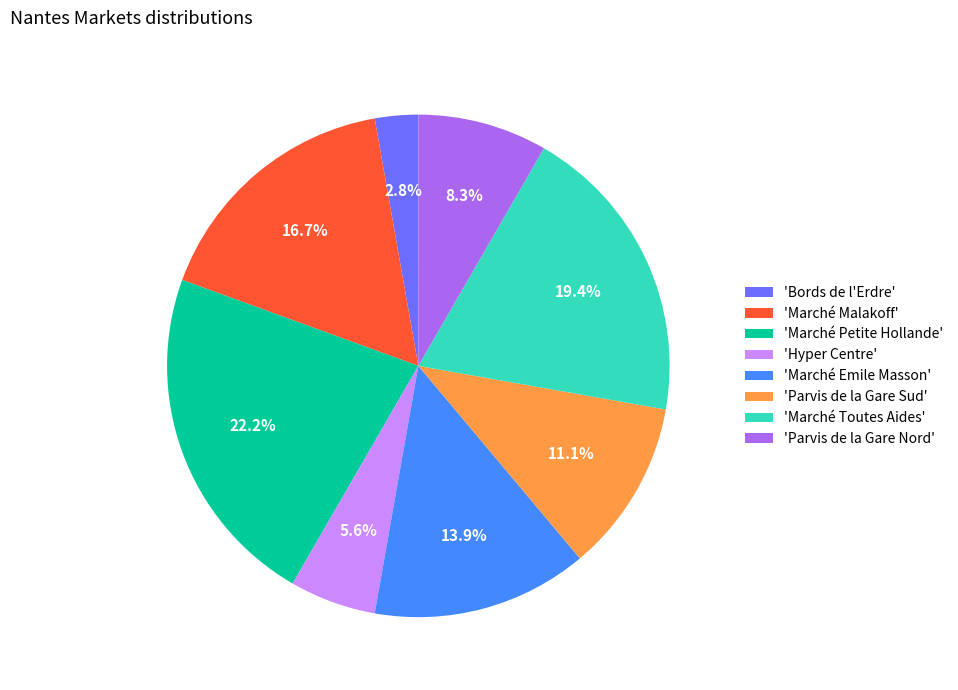

Rank the categories by value from lowest to highest.

'Bords de l'Erdre', 'Hyper Centre', 'Parvis de la Gare Nord', 'Parvis de la Gare Sud', 'Marché Emile Masson', 'Marché Malakoff', 'Marché Toutes Aides', 'Marché Petite Hollande'